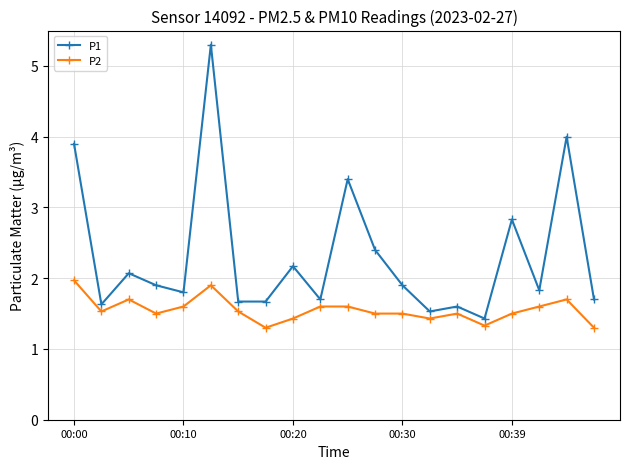

Which series has the largest total across all categories?

P1